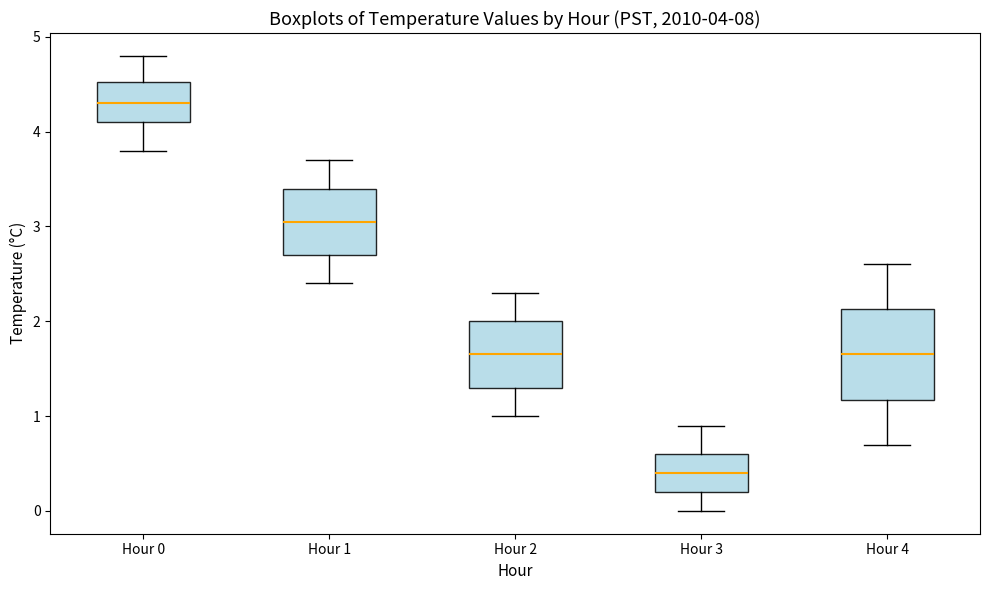

Which box has the highest median line?

Hour 0